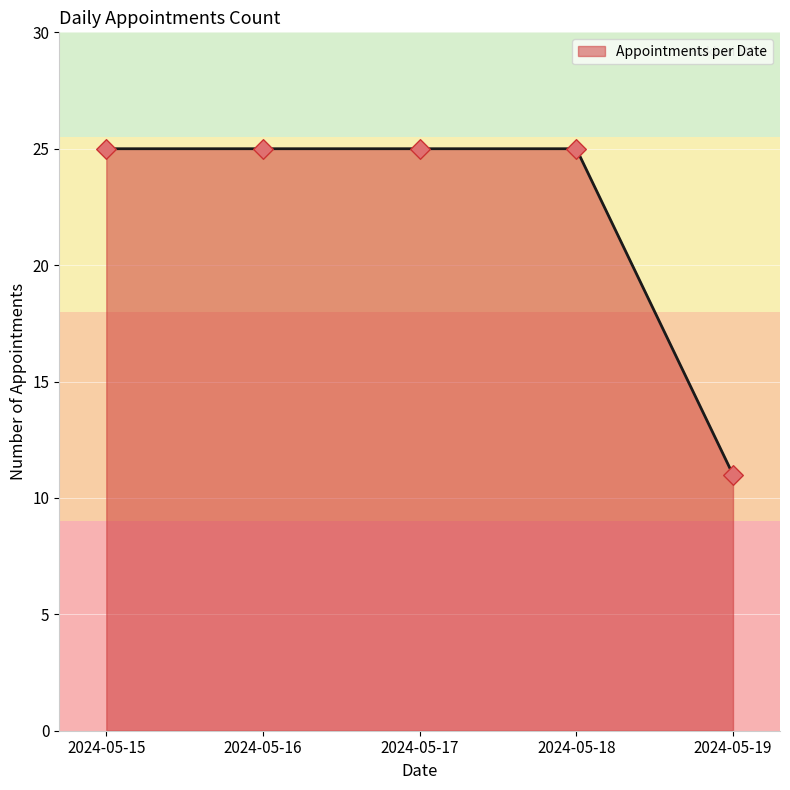

What is the change in value from 2024-05-15 to 2024-05-19?

-14